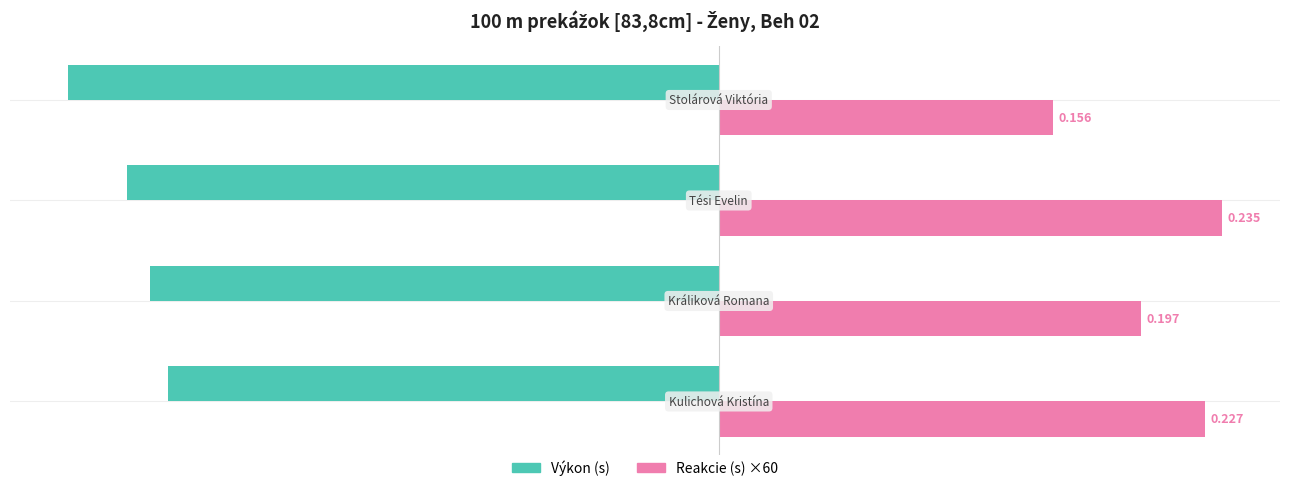

What are all the series names shown in the legend?

Výkon (s), Reakcie (s) ×60